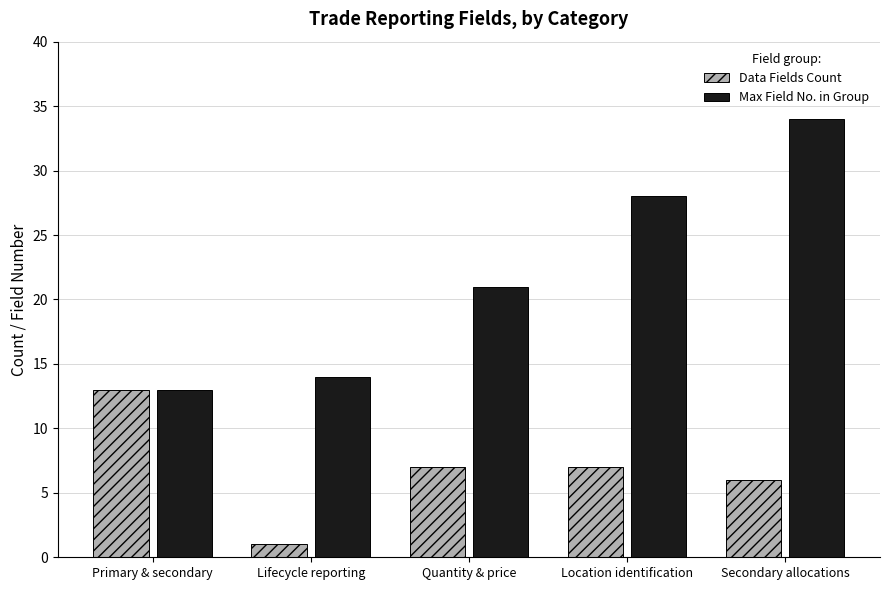

What is the approximate value of Data Fields Count at Location identification?

7